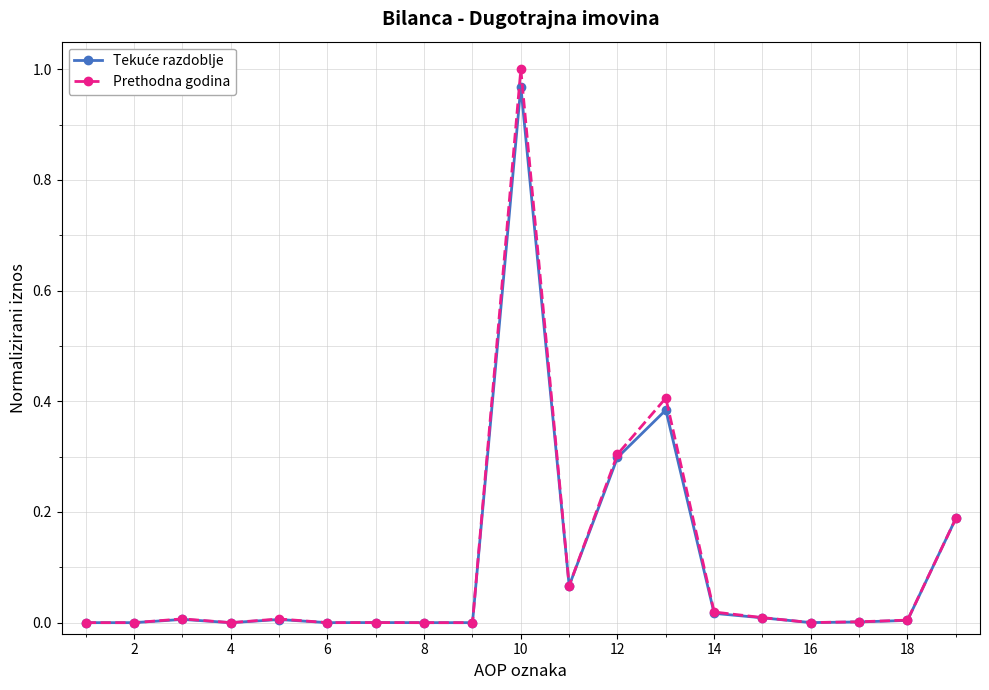

True or false: Prethodna godina has more than 1 points higher than both neighbors.

True